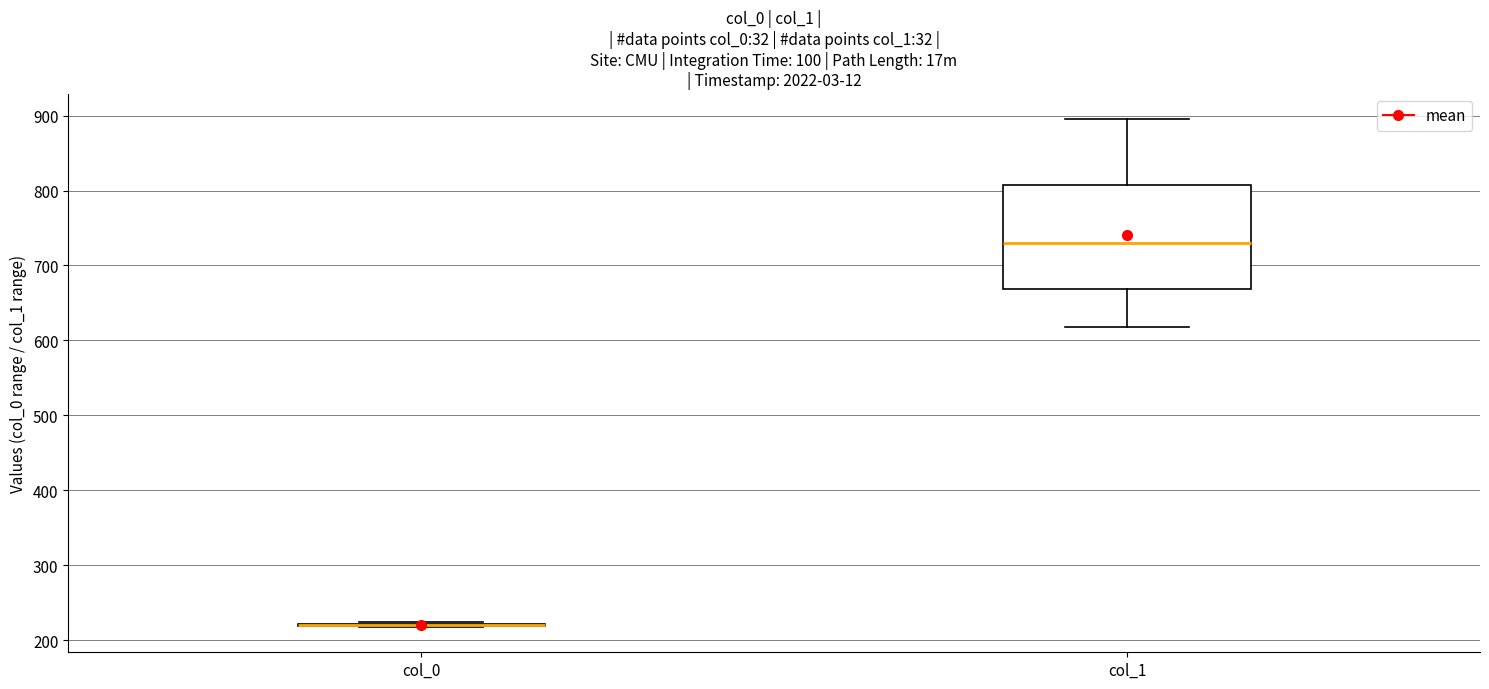

Comparing the boxes themselves (not the whiskers), which one is the tallest?

col_1